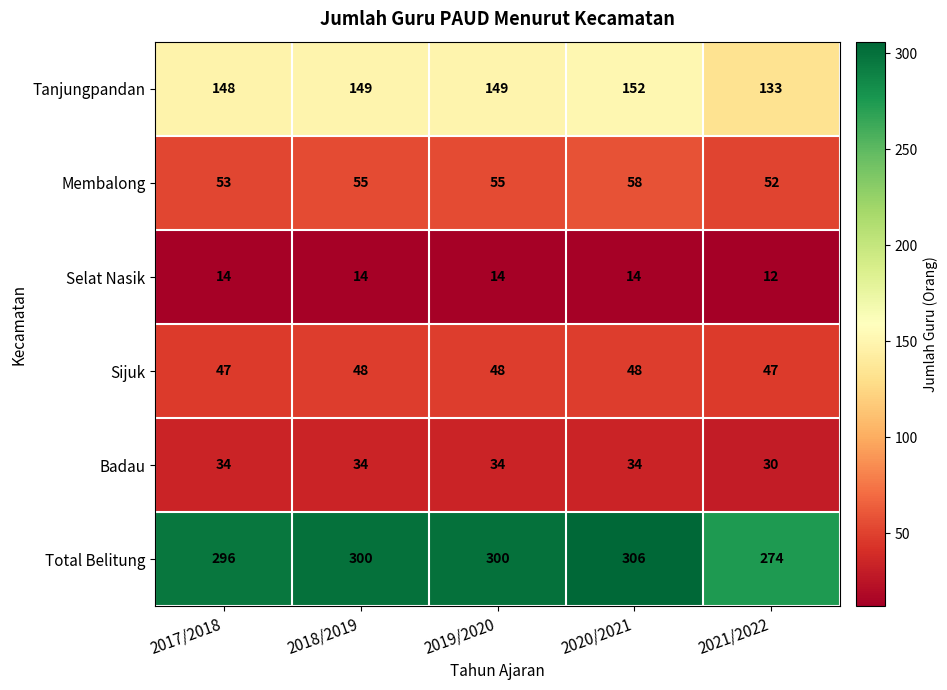

Which category has the lowest value in the Selat Nasik series?

2021/2022